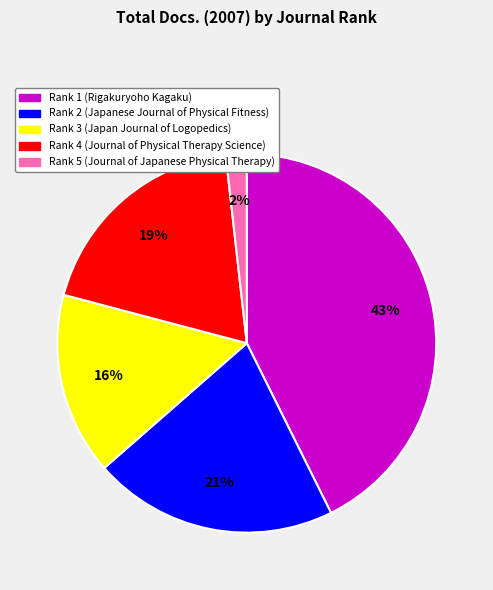

How many segments does this pie chart have?

5